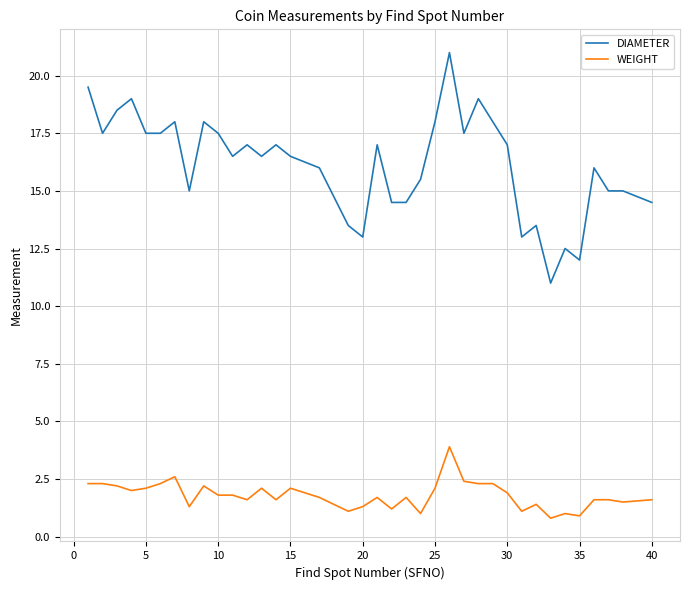

What is the minimum value shown in the chart?

0.8